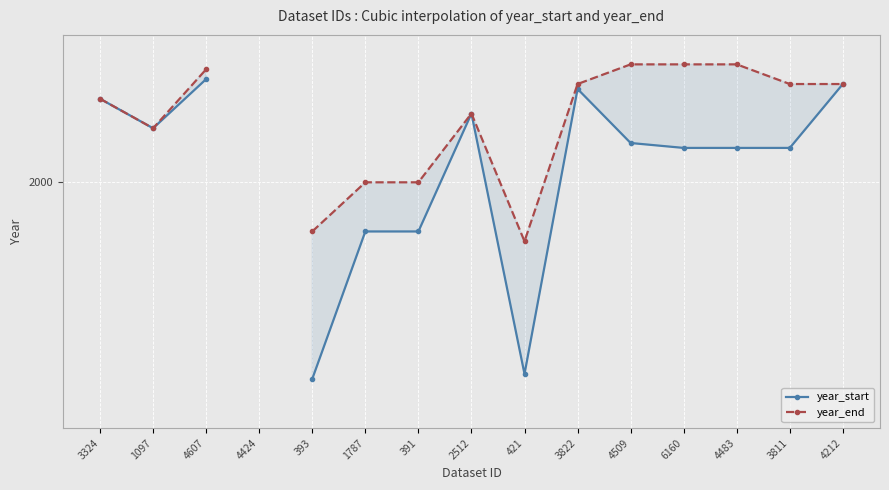

What are all the series names shown in the legend?

year_start, year_end